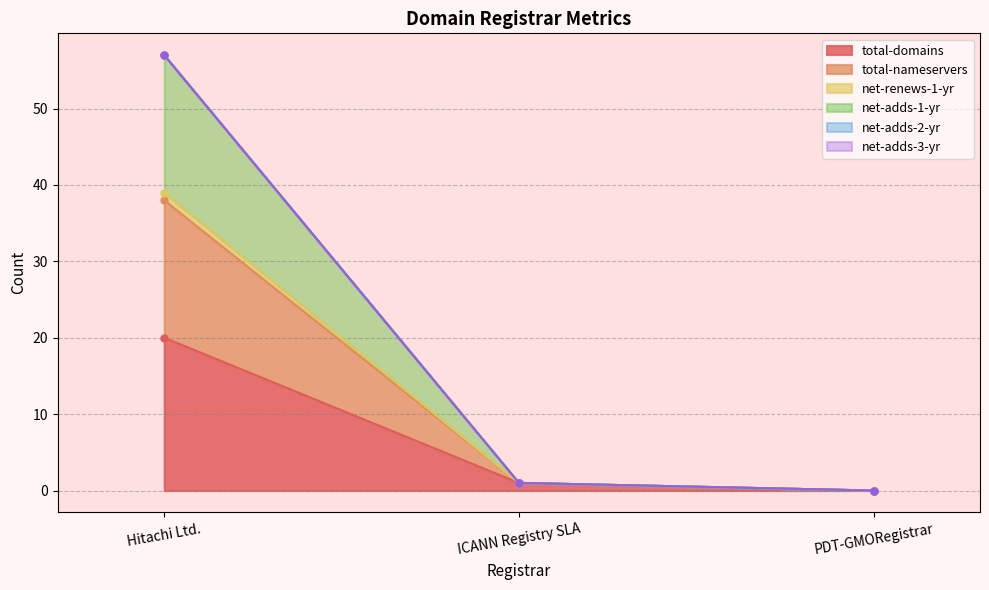

At how many categories does at least one series exceed 40?

1